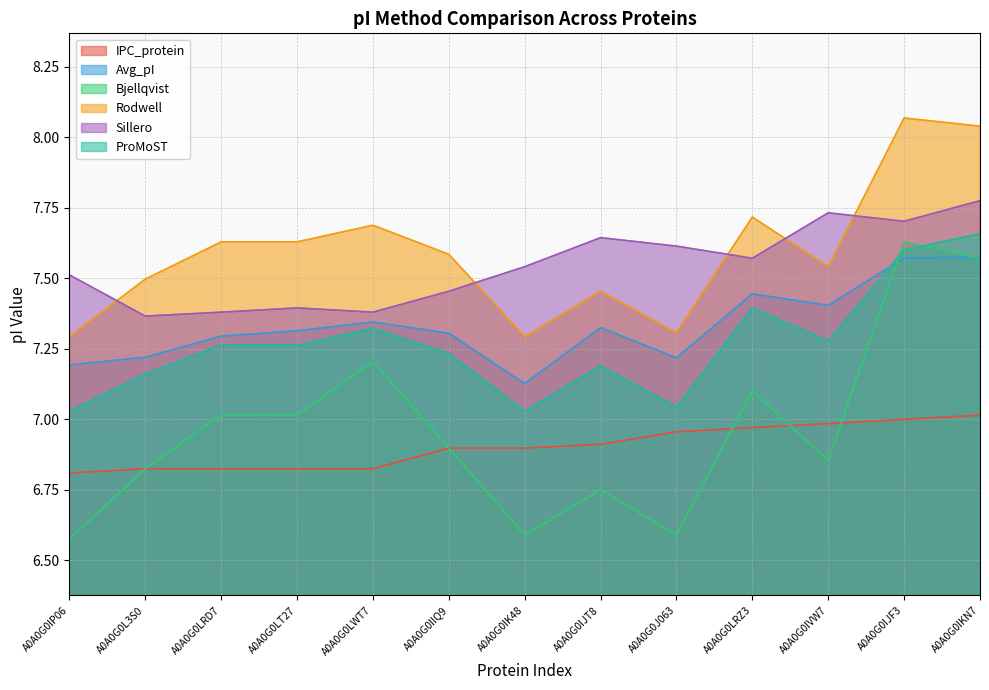

Which label corresponds to the largest value in the chart?

A0A0G0IJF3